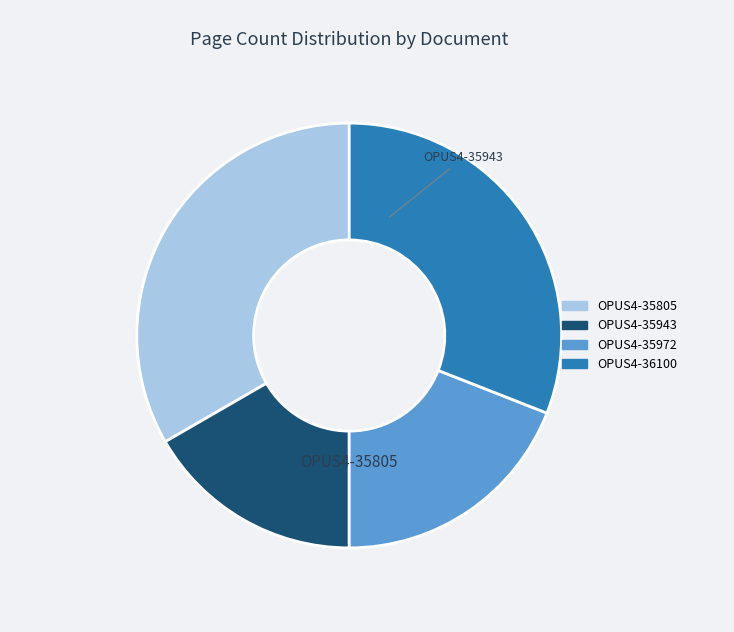

Is there any slice that represents more than half of the pie?

No